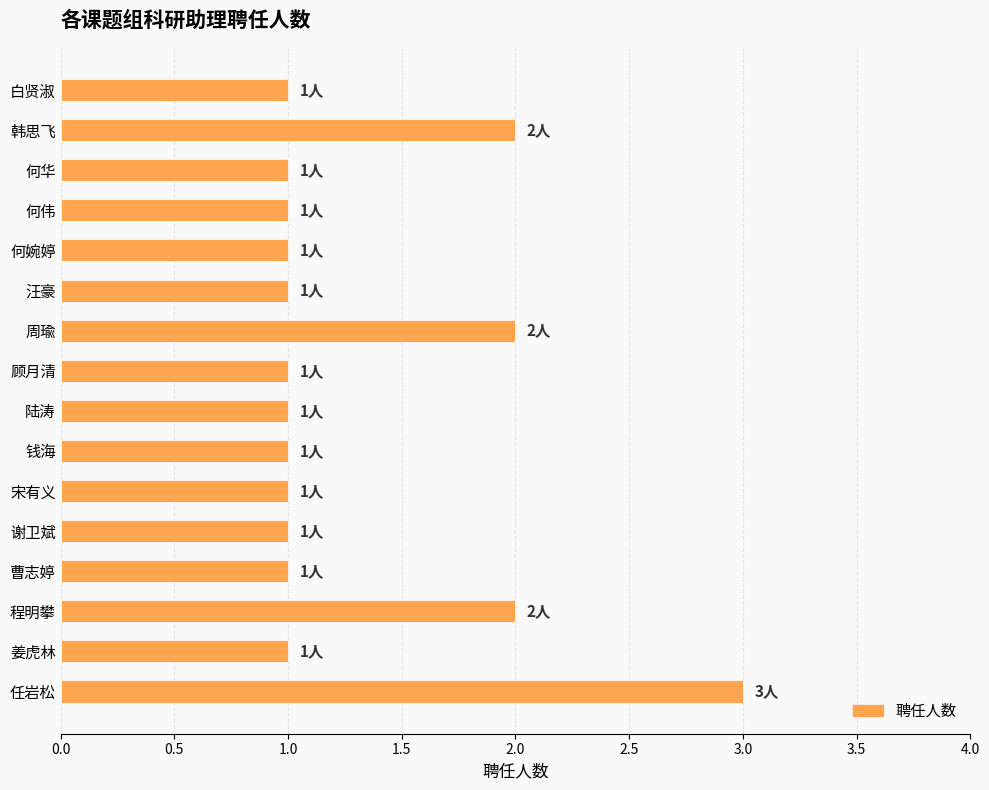

What is the sum of all values?

21